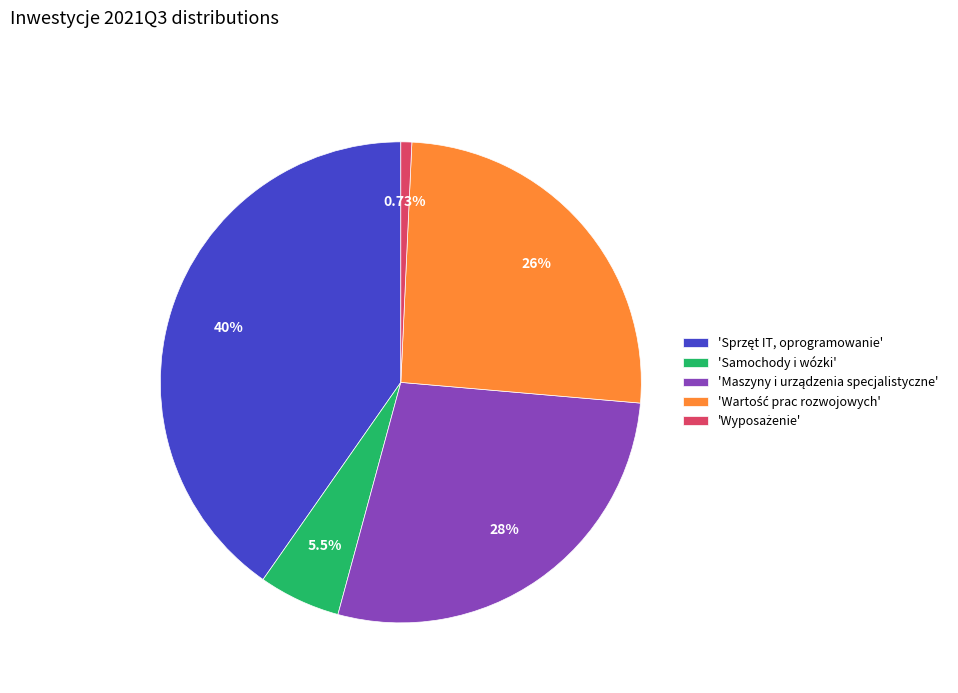

Does any single category account for the majority?

No